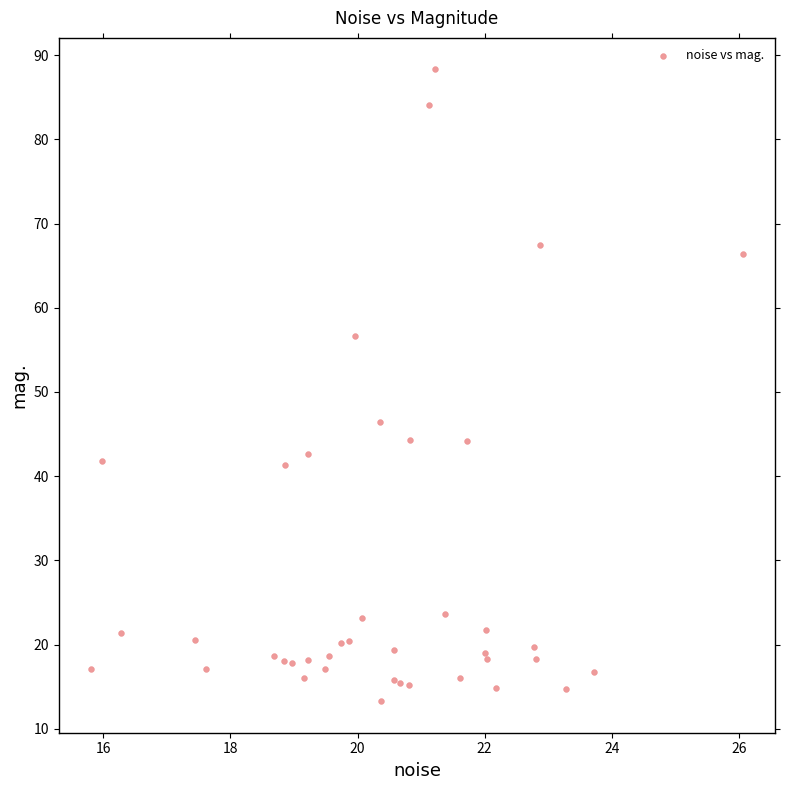

What Y value in the scatter plot is closest to 50?

46.5